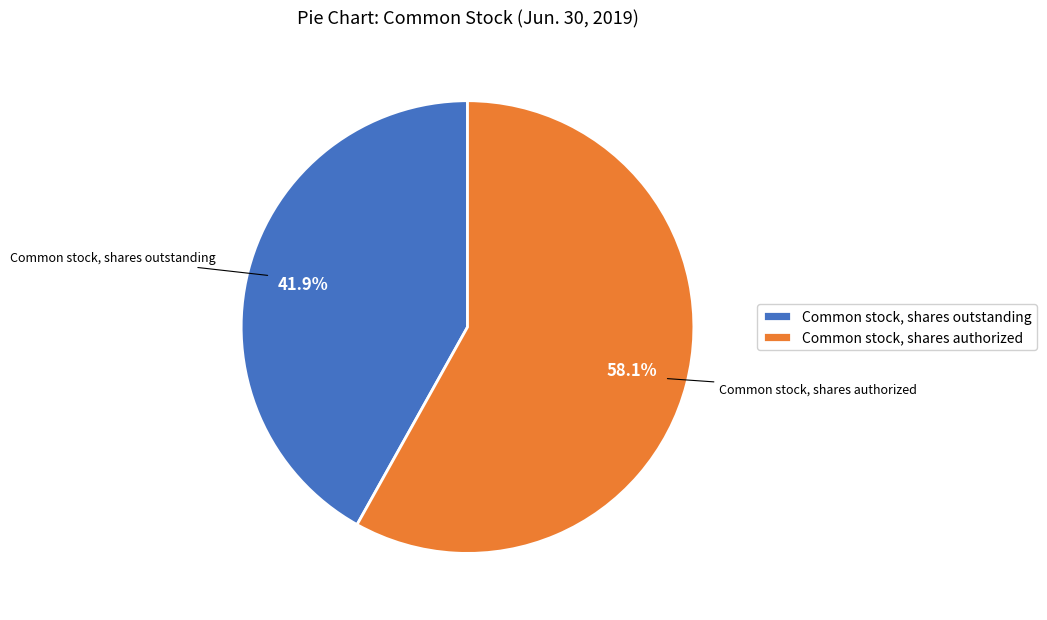

To the nearest percent, what is the average slice percentage?

50%